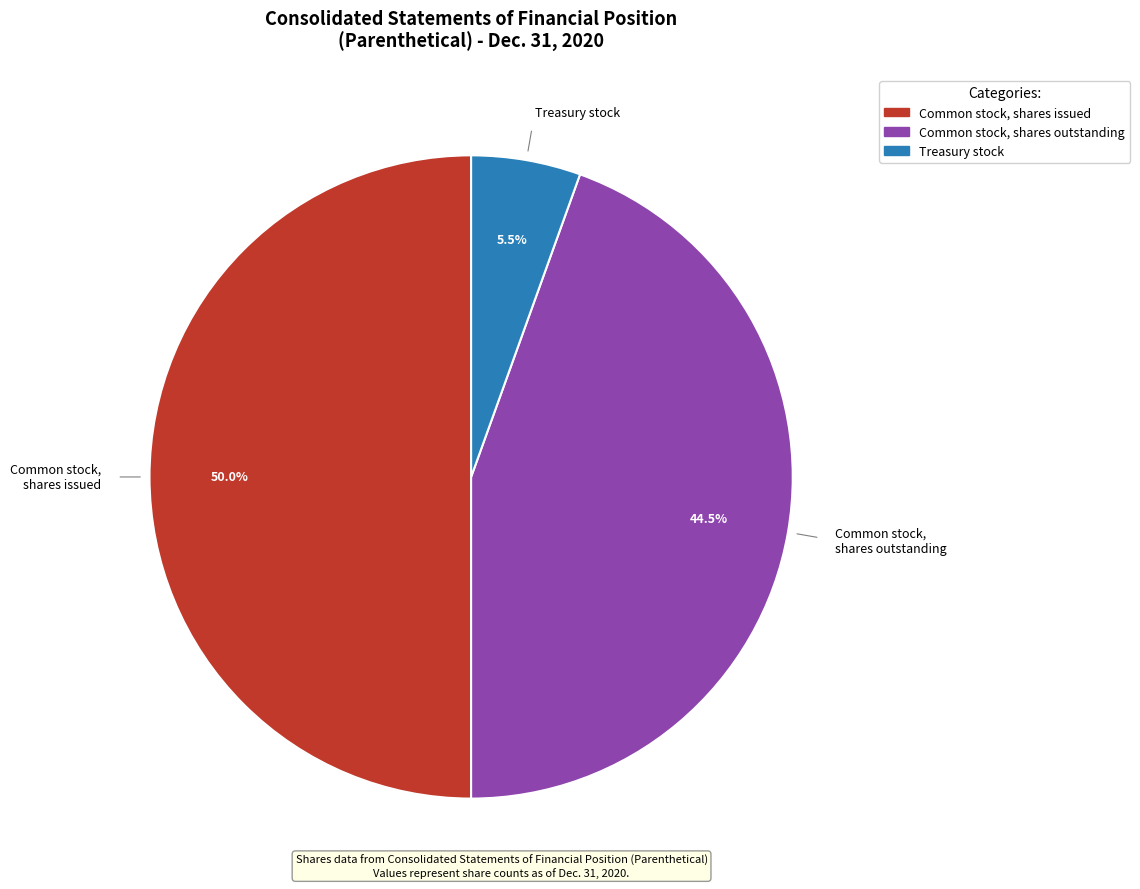

Which slice is the largest?

Common stock, shares issued